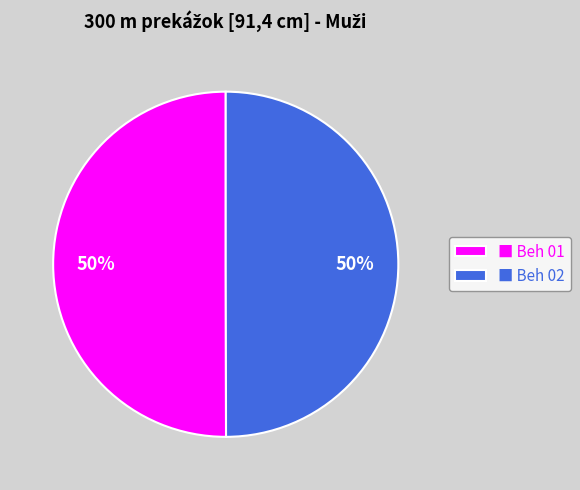

To the nearest percent, what is the average slice percentage?

50%